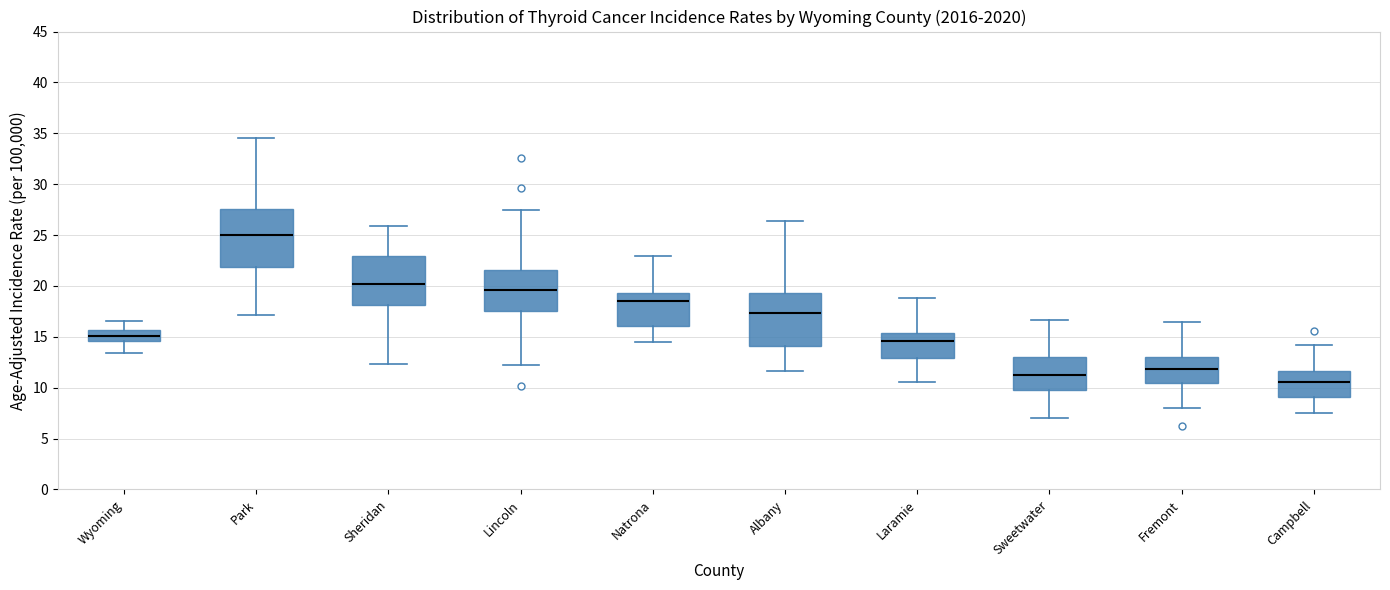

Reading left to right, read every box against the y-axis: the position of its median line, the range the box covers, and the ends of its whiskers. The values are not printed on the chart, so give them approximately, as read against the axis.

Wyoming: median 15.0, box 14.5 to 15.5, whiskers 13.5 to 16.5
Park: median 25.0, box 22.0 to 27.5, whiskers 17.0 to 34.5
Sheridan: median 20.0, box 18.0 to 23.0, whiskers 12.5 to 26.0
Lincoln: median 19.5, box 17.5 to 21.5, whiskers 12.0 to 27.5
Natrona: median 18.5, box 16.0 to 19.5, whiskers 14.5 to 23.0
Albany: median 17.5, box 14.0 to 19.5, whiskers 11.5 to 26.5
Laramie: median 14.5, box 13.0 to 15.5, whiskers 10.5 to 19.0
Sweetwater: median 11.5, box 10.0 to 13.0, whiskers 7.0 to 16.5
Fremont: median 12.0, box 10.5 to 13.0, whiskers 8.0 to 16.5
Campbell: median 10.5, box 9.0 to 11.5, whiskers 7.5 to 14.0